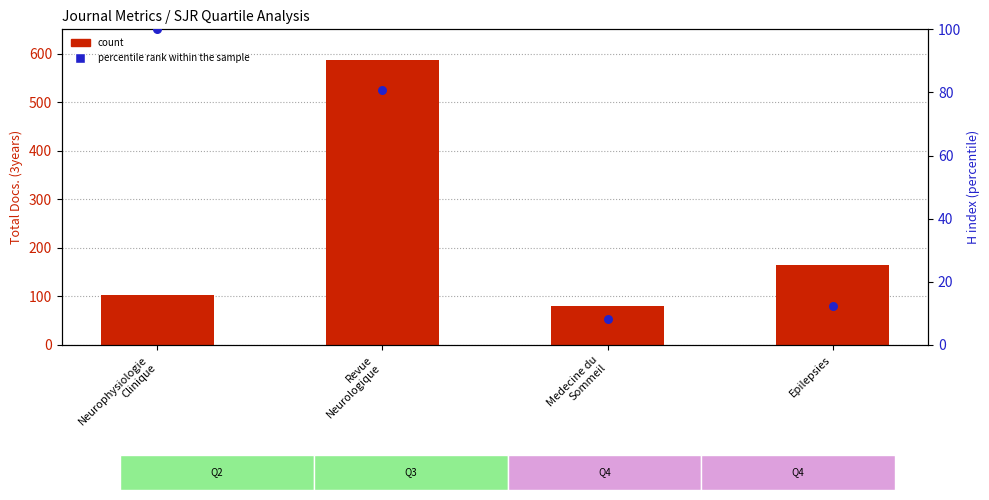

Which series contains the lowest Y value?

percentile rank within the sample